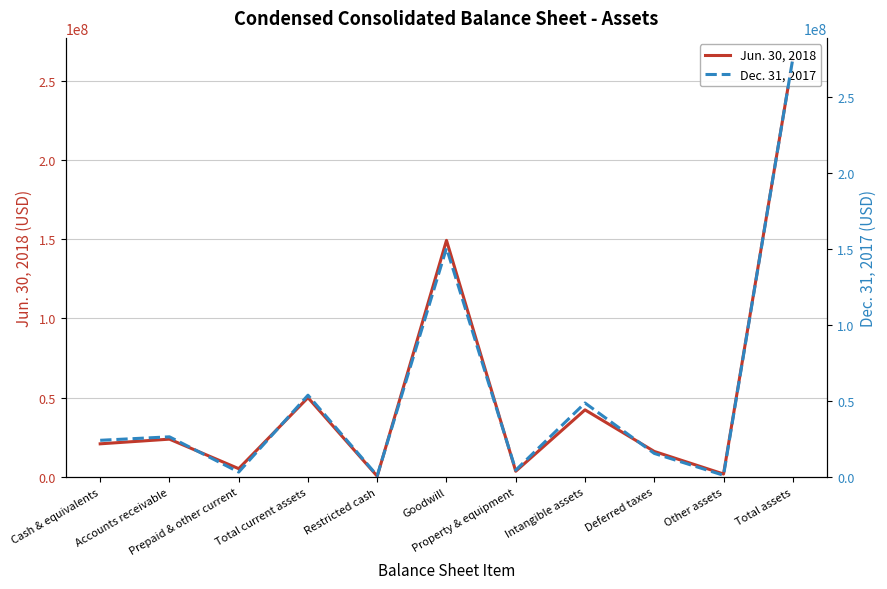

The value of Jun. 30, 2018 at Intangible assets is 42342822. True or false?

True